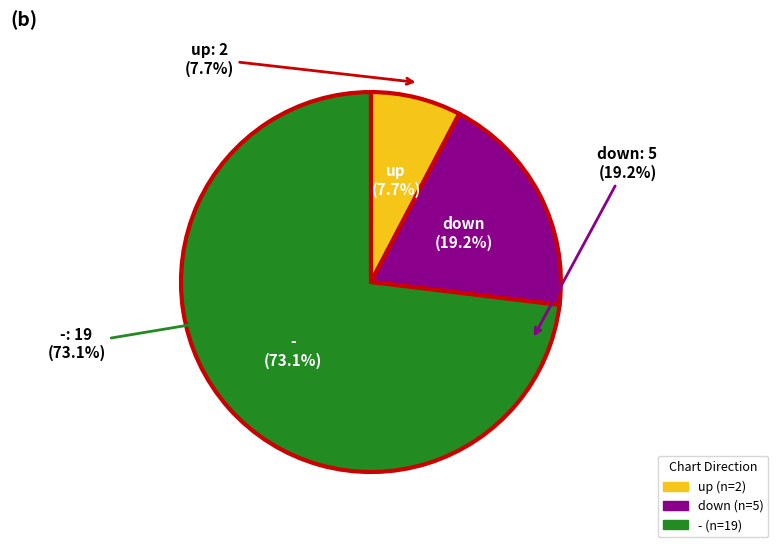

Which slice is the largest?

-